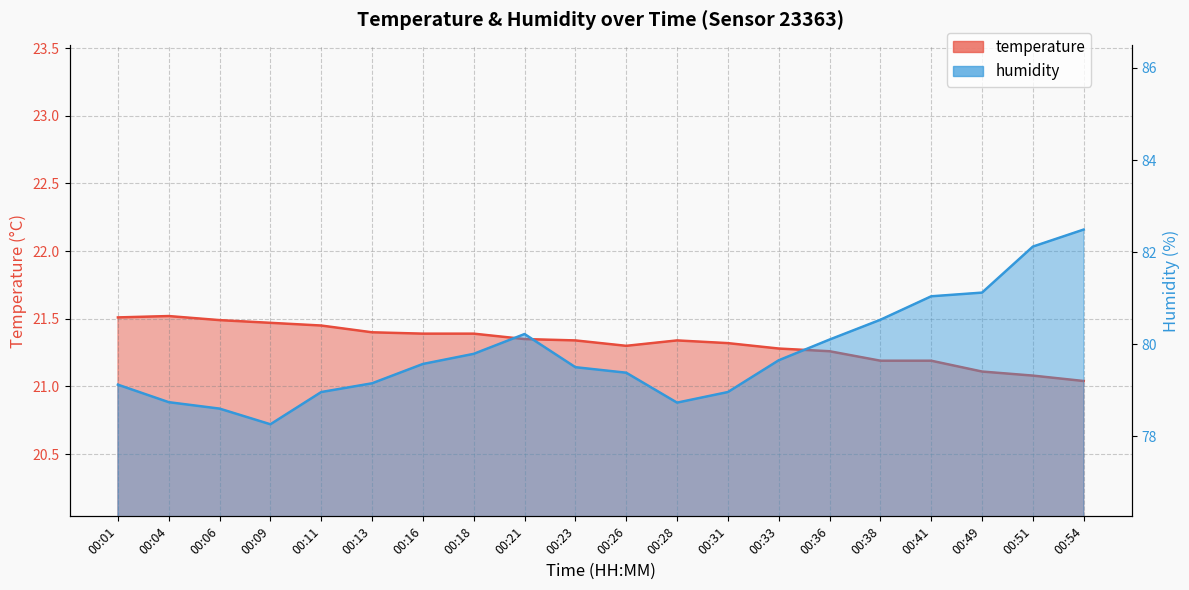

What are all the series names shown in the legend?

temperature, humidity